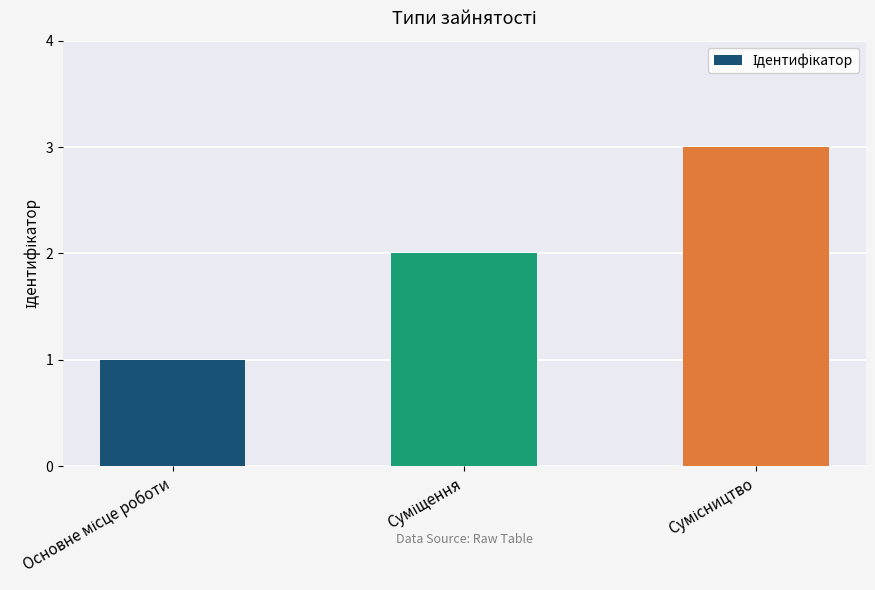

What is the sum of all values?

6